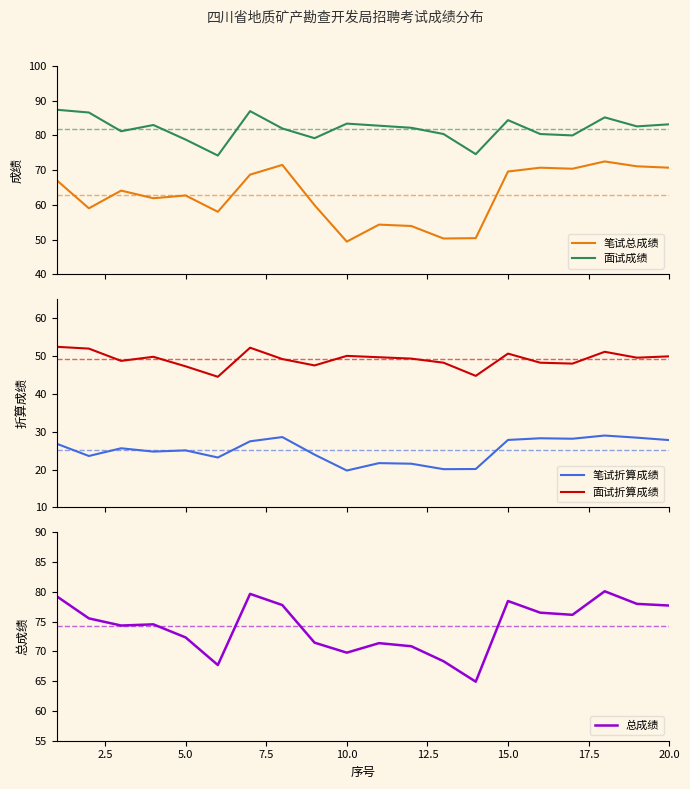

How many values in the 面试折算成绩 series exceed 49?

12